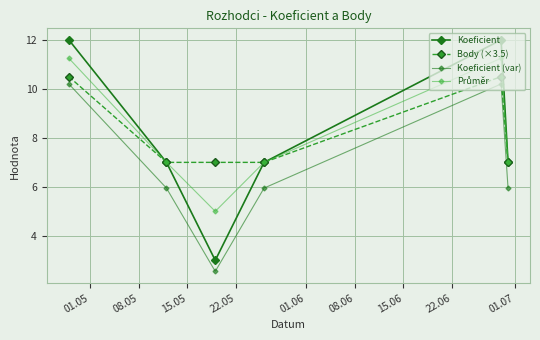

Does the chart have visible grid lines?

Yes